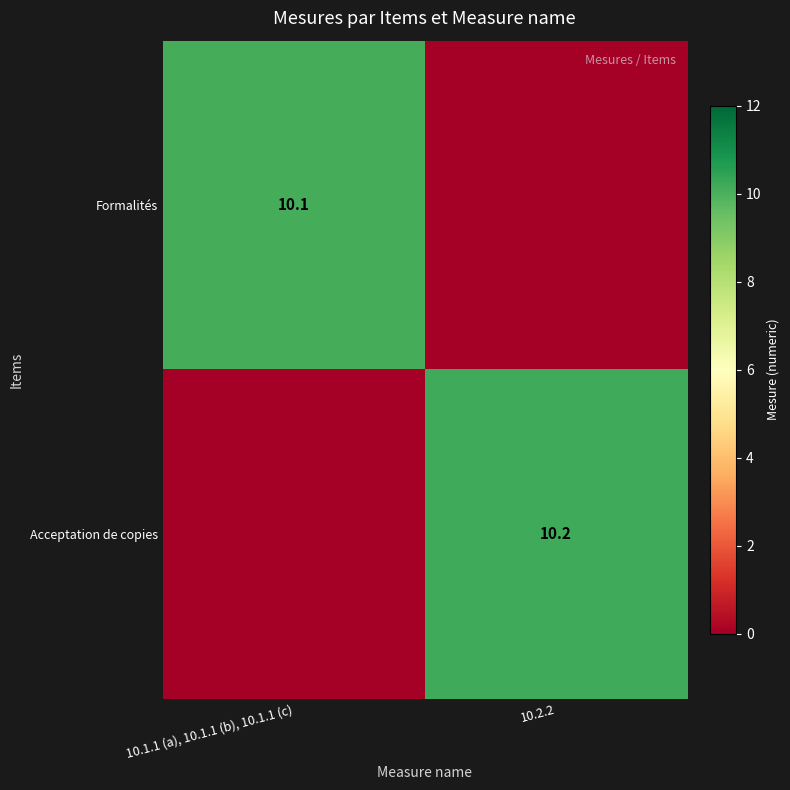

The value of Acceptation de copies at 10.2.2 is 16.3. True or false?

False